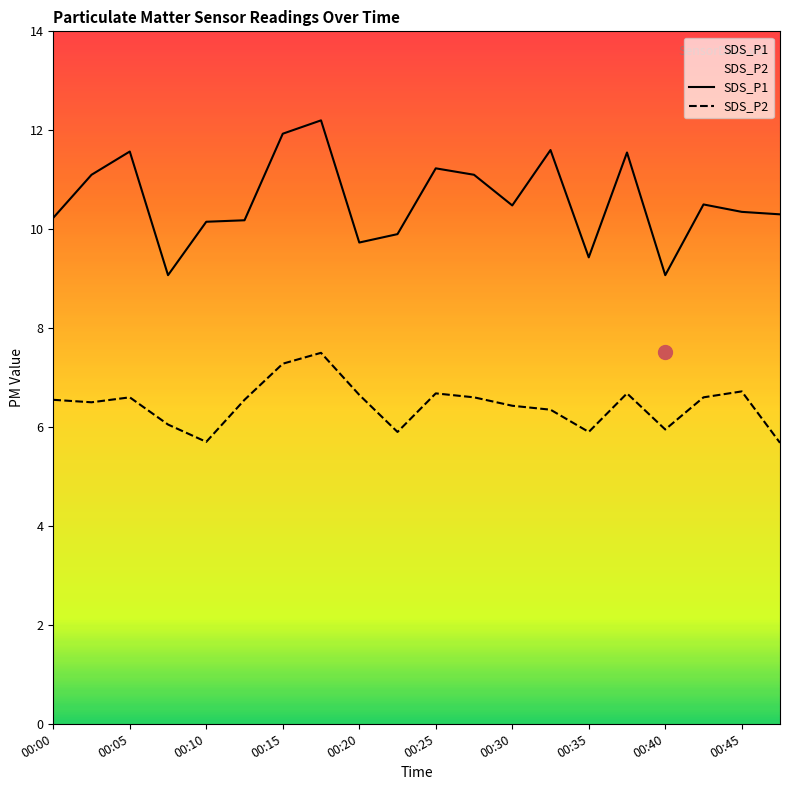

True or false: SDS_P2 and SDS_P1 intersect in this chart.

False